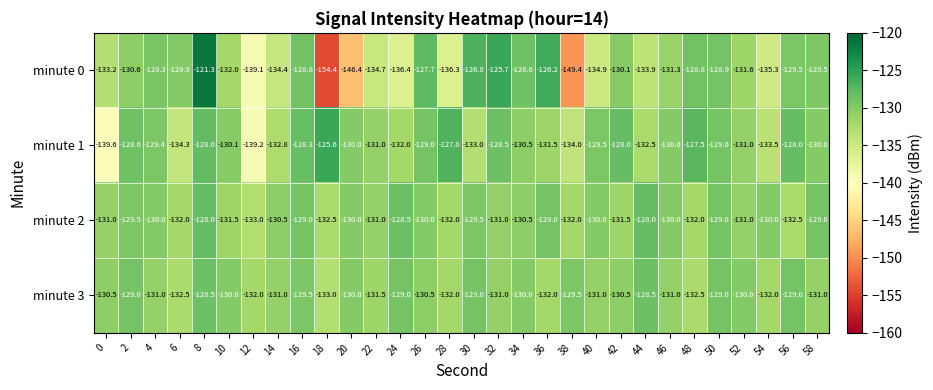

Rank the series by their maximum value, from lowest to highest.

minute 3, minute 2, minute 1, minute 0